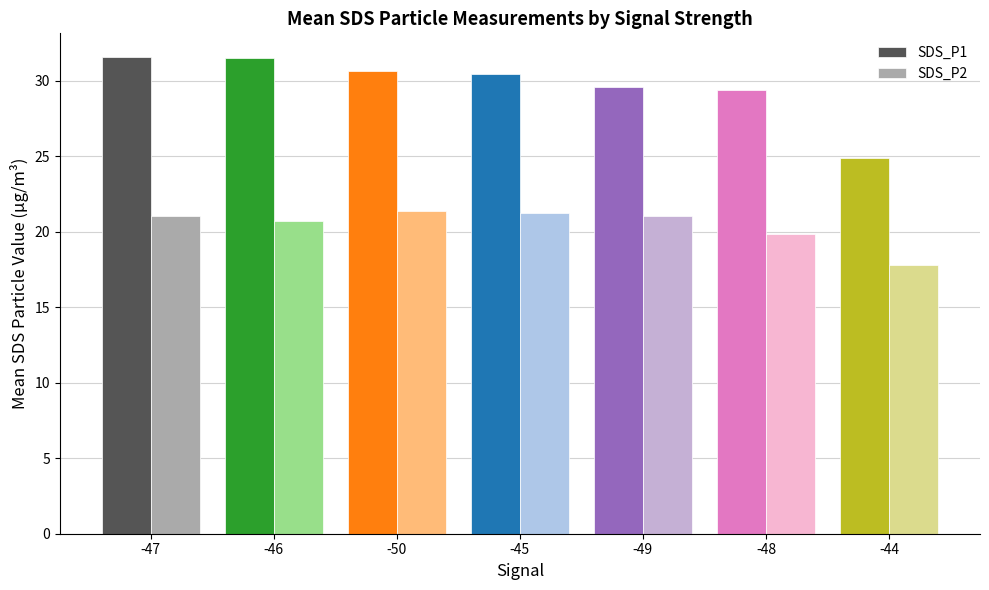

What value does the SDS_P1 series have at -49?

29.6